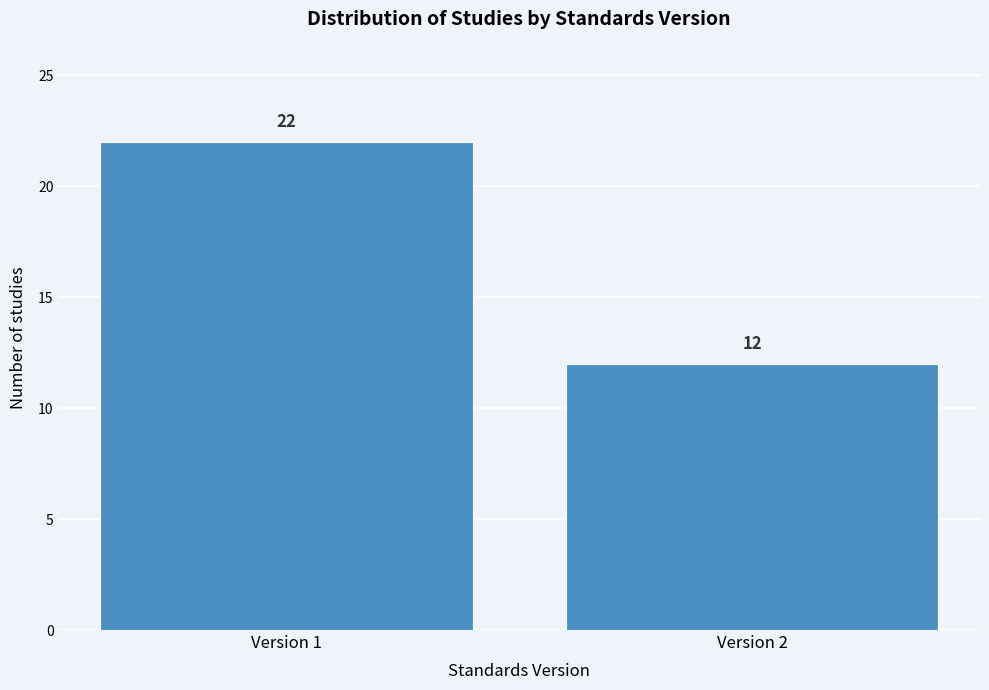

Reading right to left, transcribe all the data shown in this chart.

12	22